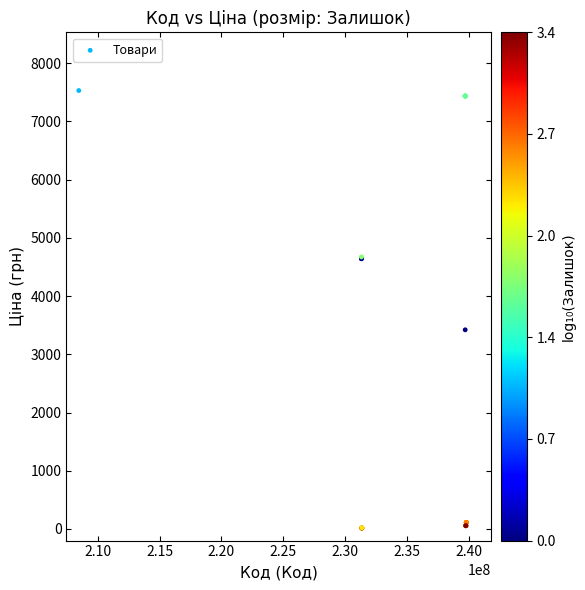

What Y value in the scatter plot is closest to 3773?

3420.6